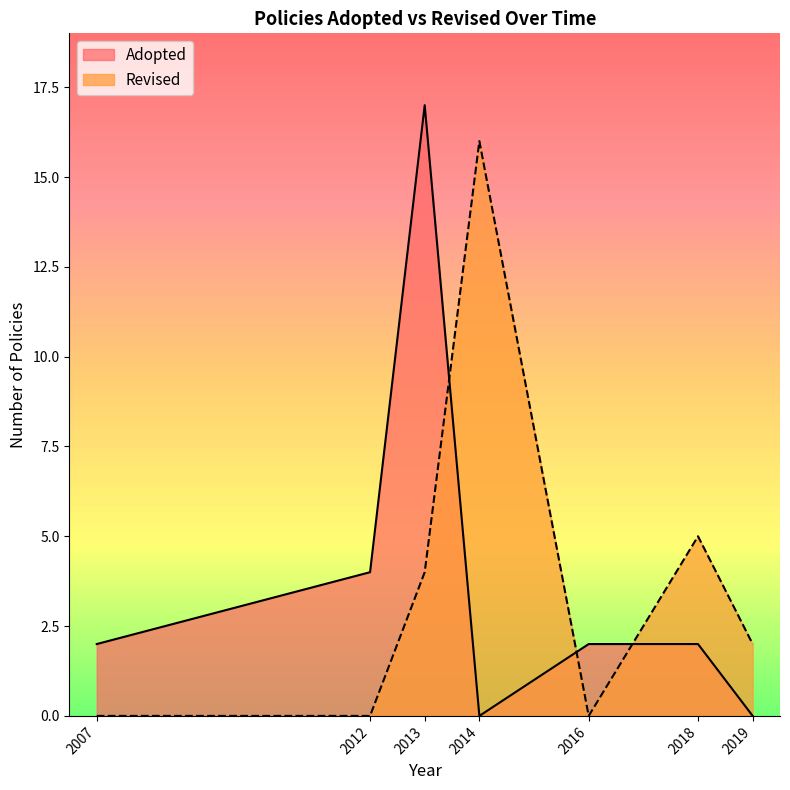

Reading right to left, extract all data points from this chart.

Adopted: 2019=0	2018=2	2016=2	2014=0	2013=17	2012=4	2007=2
Revised: 2019=2	2018=5	2016=0	2014=16	2013=4	2012=0	2007=0